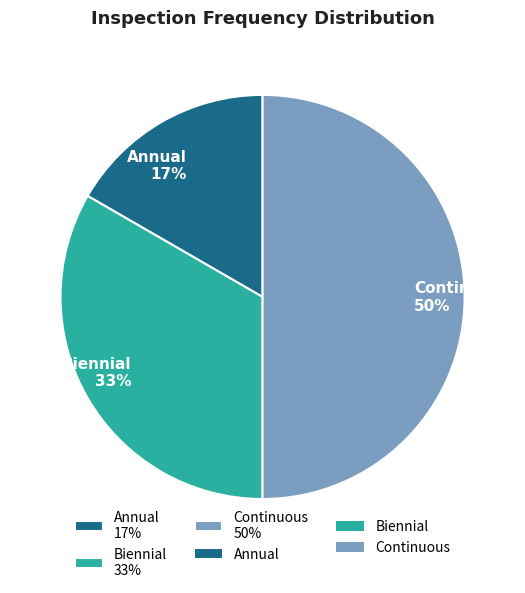

Is the sum of Continuous 50% and Annual 17% greater than half?

Yes